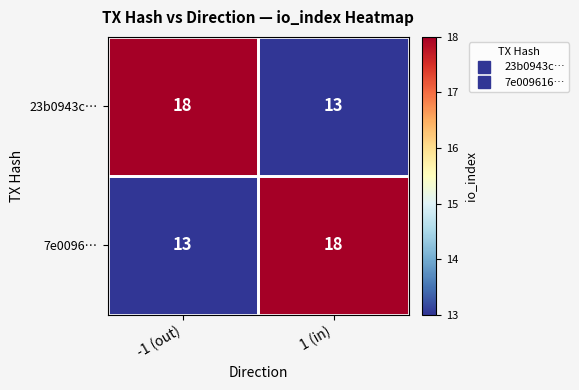

The 7e0096… series shows 23 at -1 (out). True or false?

False